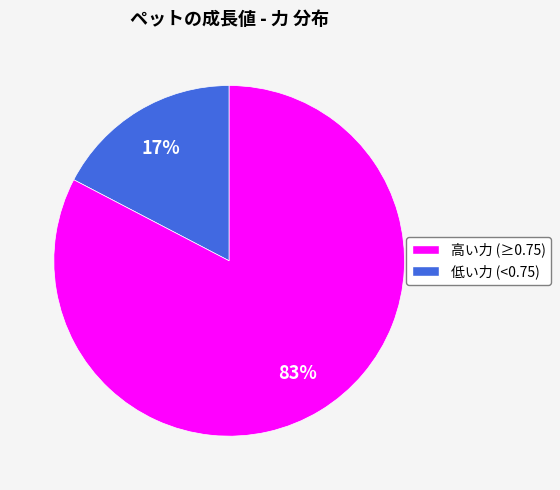

To the nearest percent, what is the average slice percentage?

50%